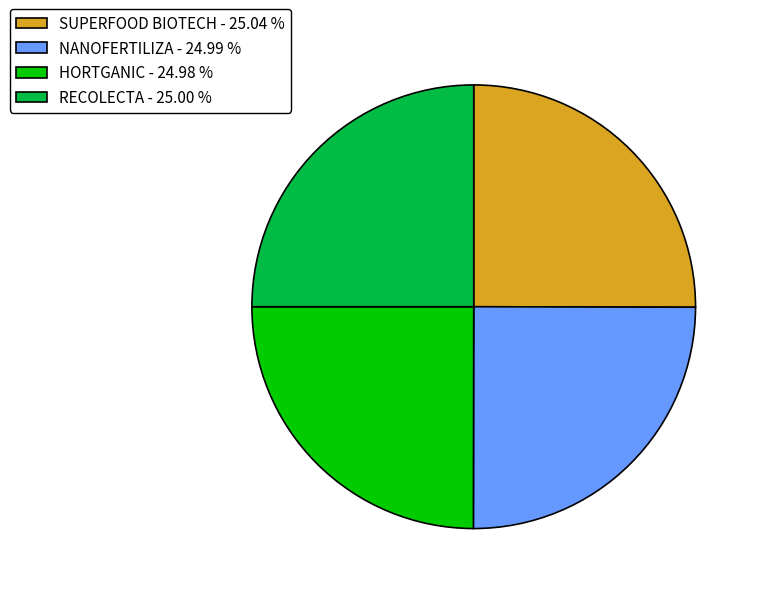

Does any single category account for the majority?

No